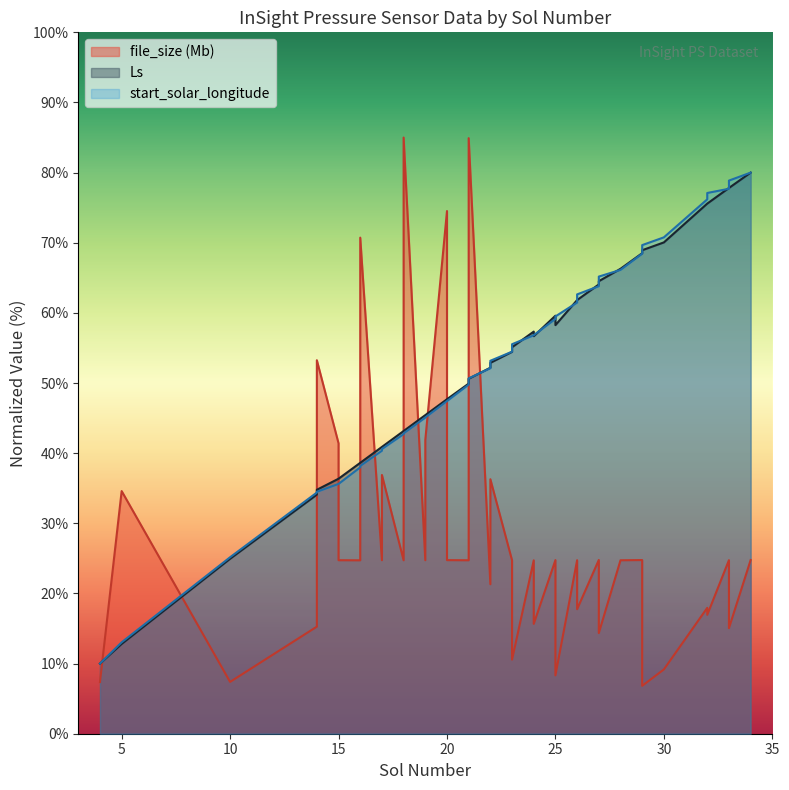

What are all the series names shown in the legend?

start_solar_longitude, Ls, file_size (Mb)